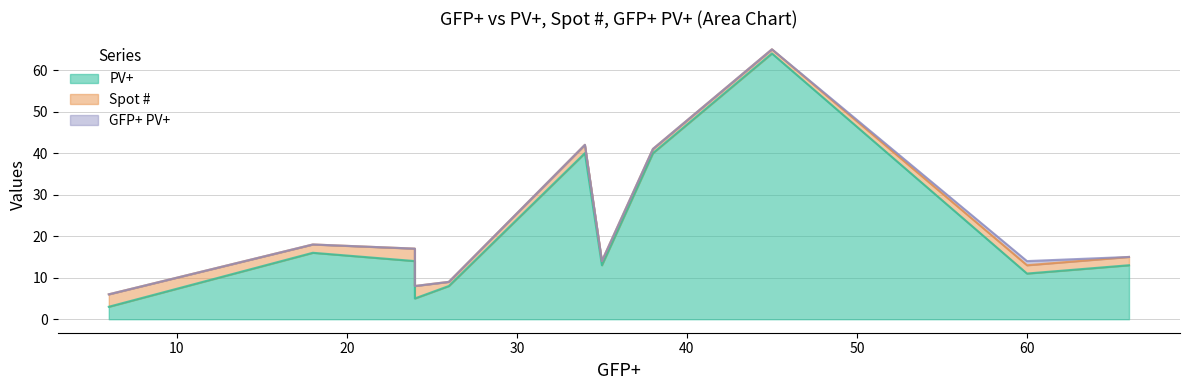

The GFP+ PV+ series shows 0 at 38. True or false?

False